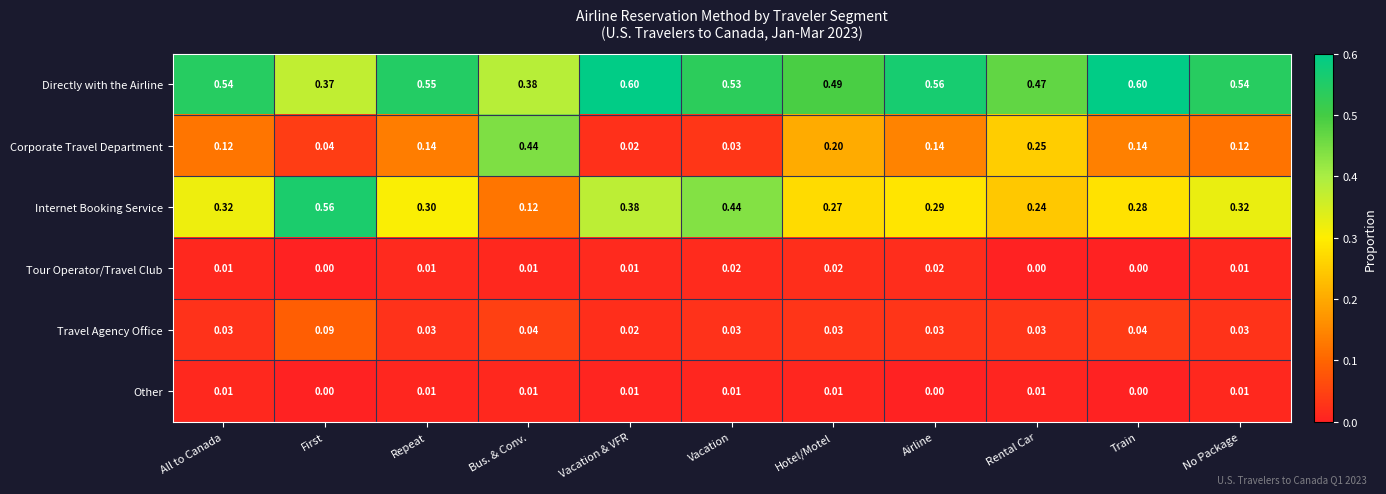

Count the number of categories in the chart.

11